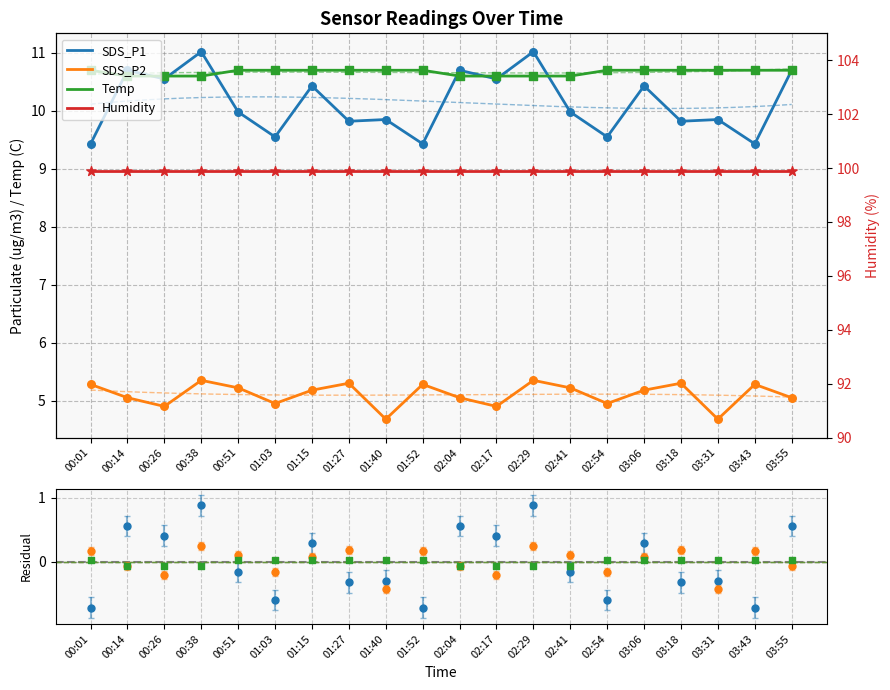

Is the value of SDS_P1 at 02:17 greater than the value of Humidity at 00:26?

No